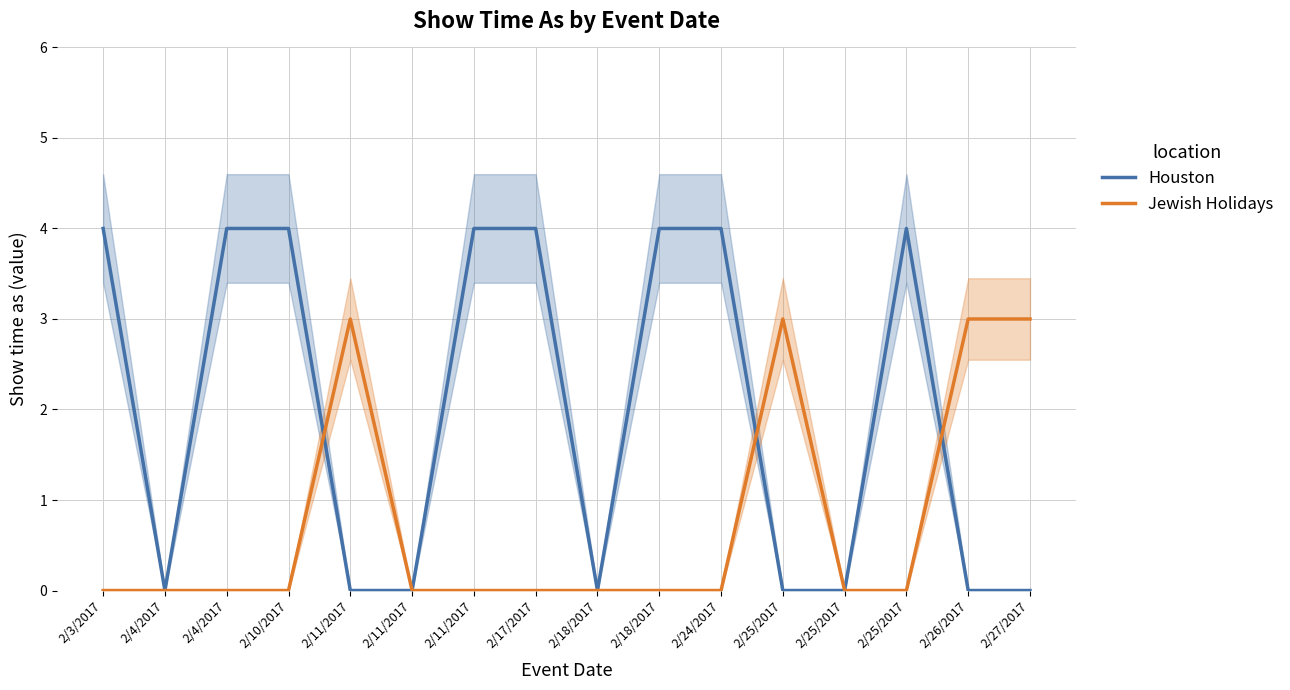

Does the chart display data point markers on the line(s)?

No